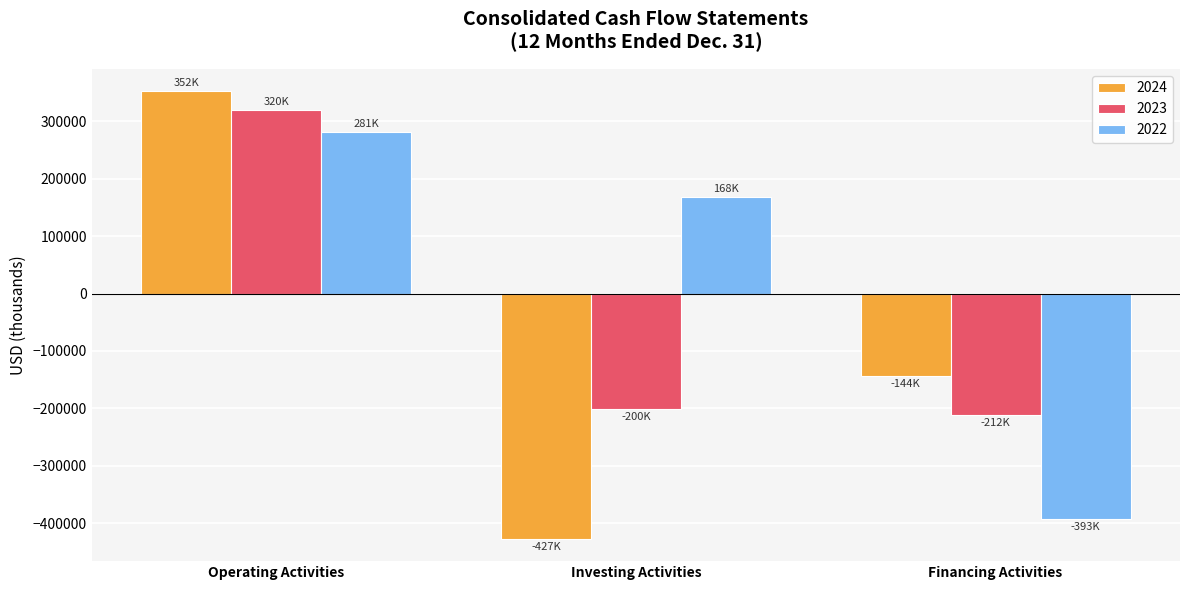

Which label corresponds to the largest value in the chart?

Operating Activities